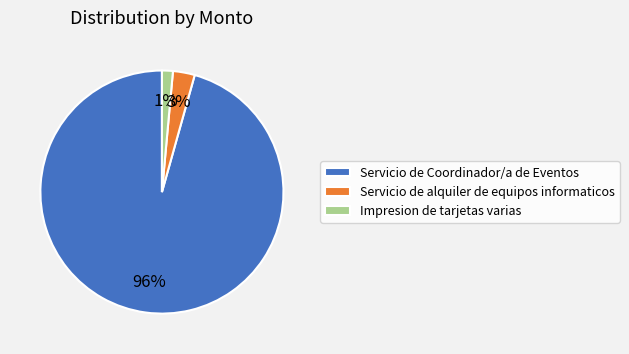

Combined, do Impresion de tarjetas varias and Servicio de alquiler de equipos informaticos account for over 50%?

No